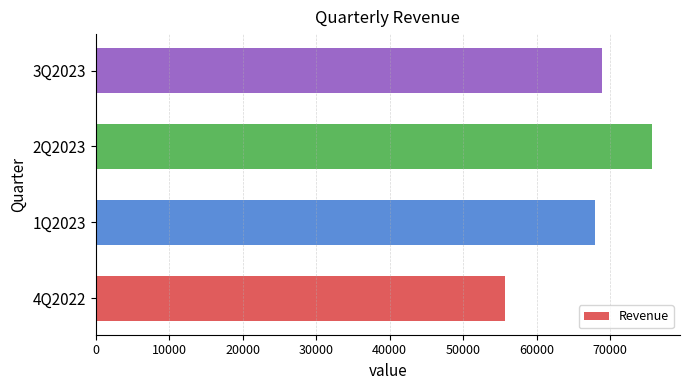

How many data points does each series have?

4